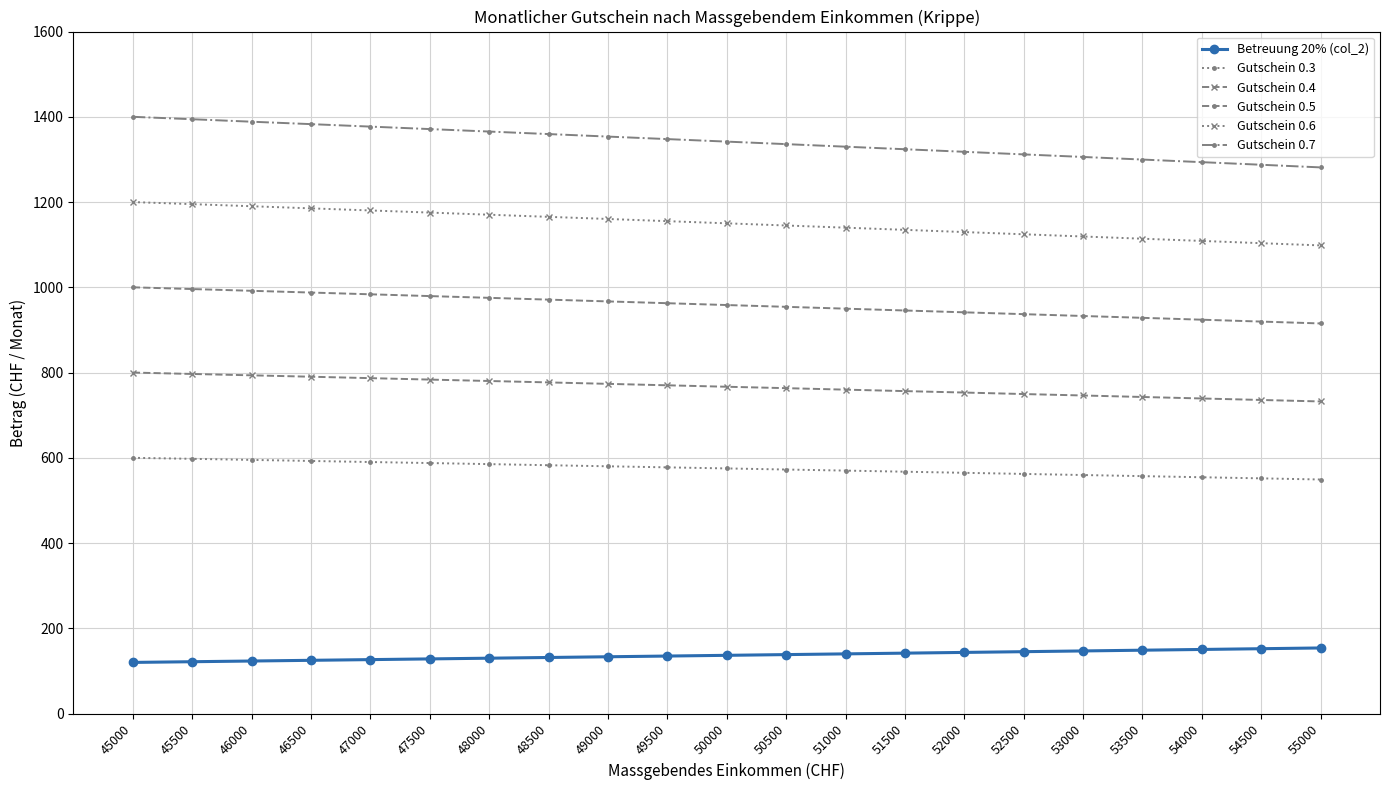

Does the chart display data point markers on the line(s)?

Yes